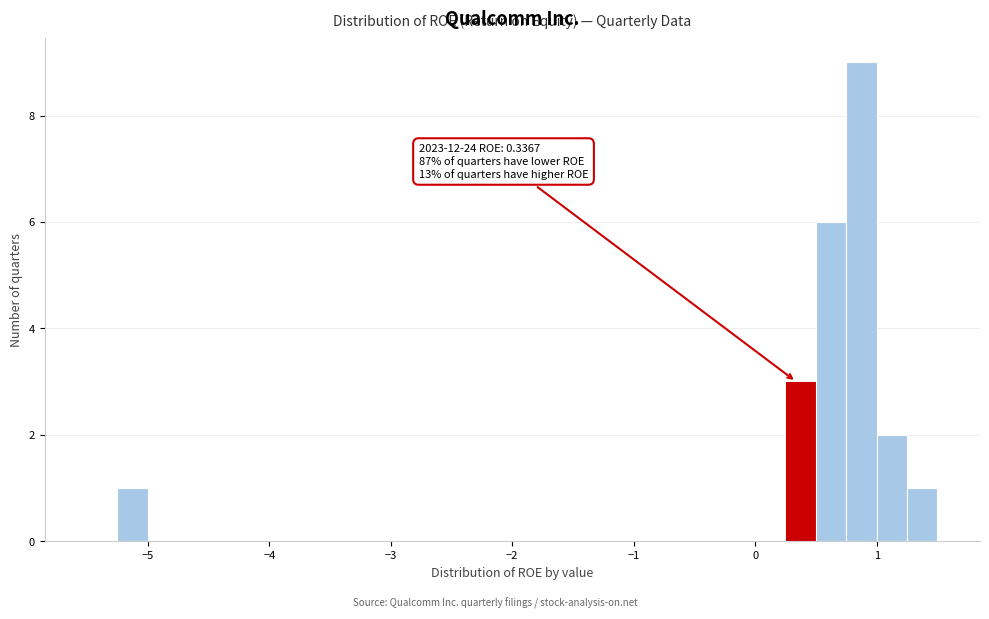

Read against the x-axis, roughly where is the centre of the tallest bar?

0.9